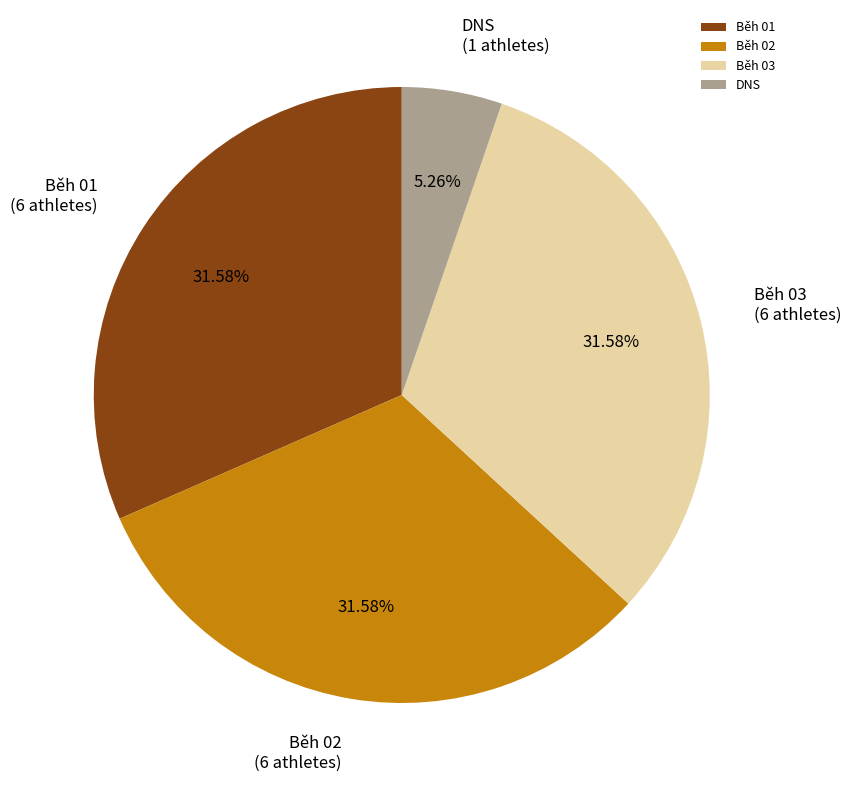

Which category has the smallest portion of the pie?

DNS